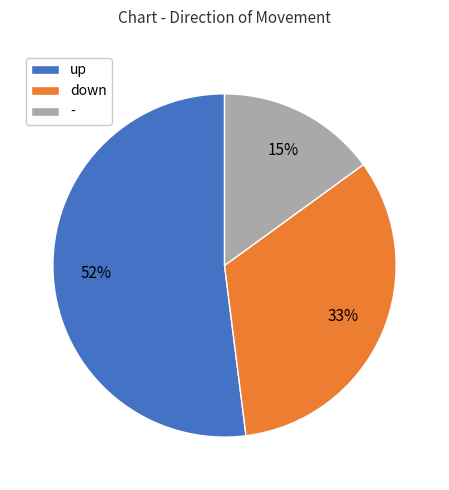

Combined, do down and - account for over 50%?

No